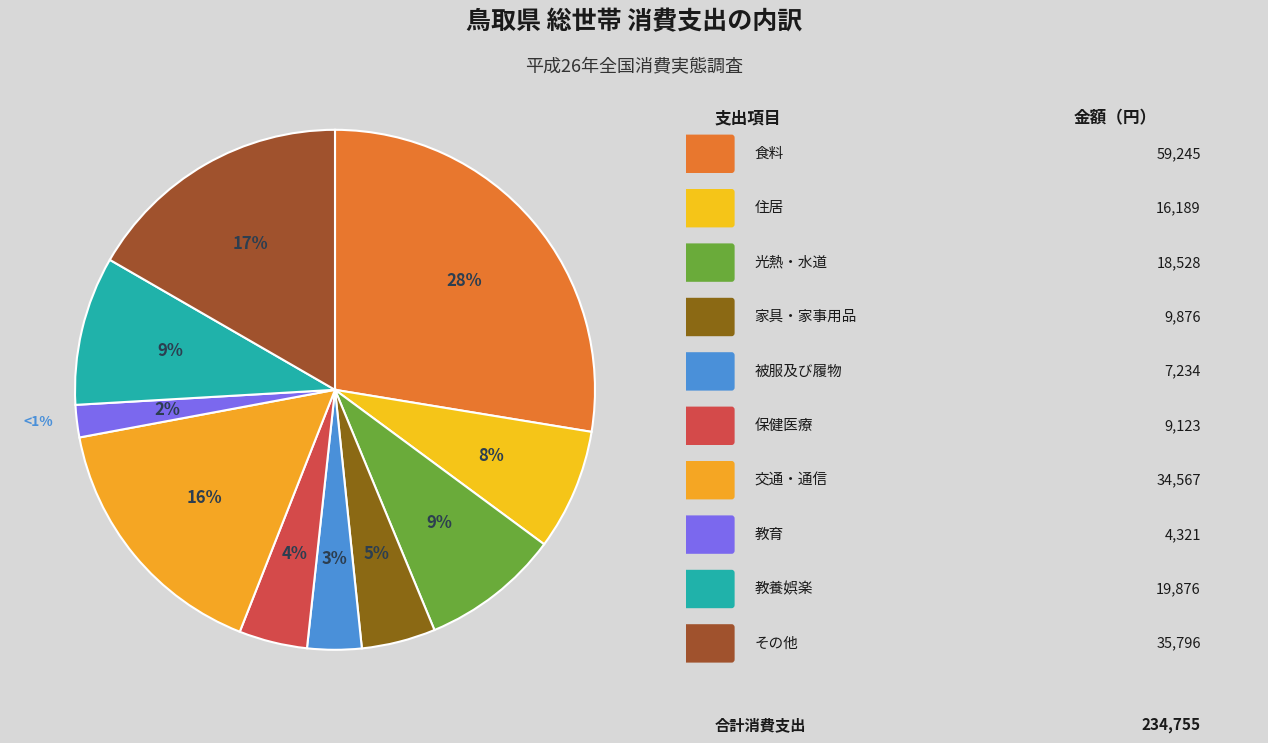

Is その他の消費支出 the majority of the pie?

No